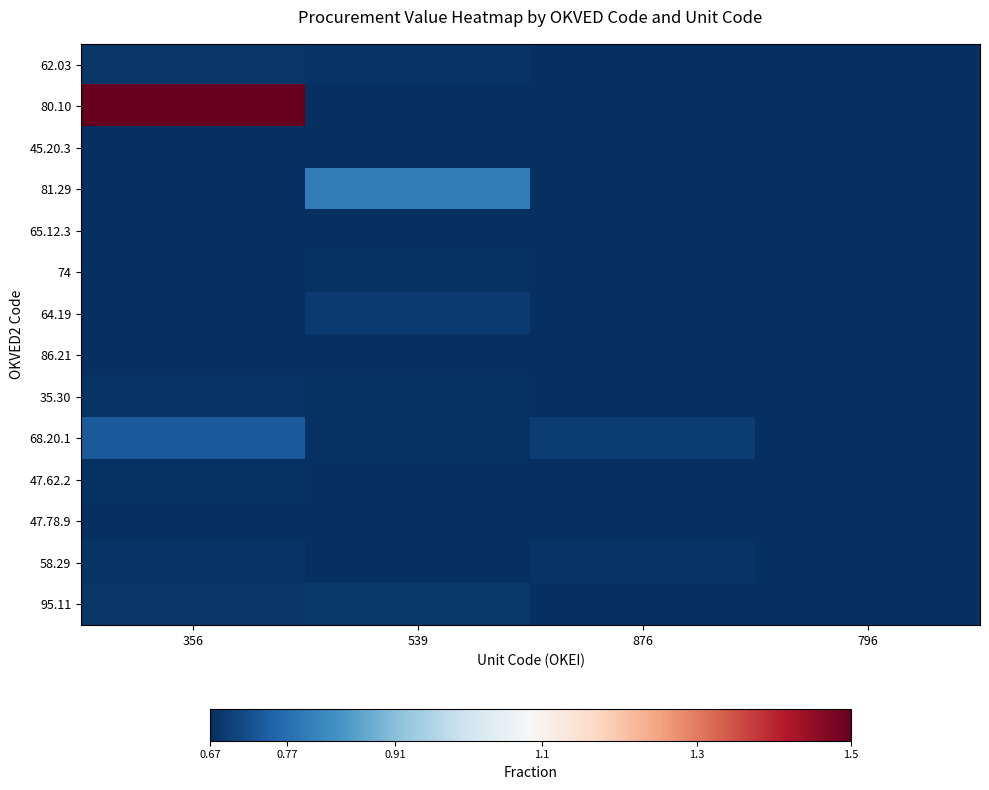

Which category has the highest value across all series?

356